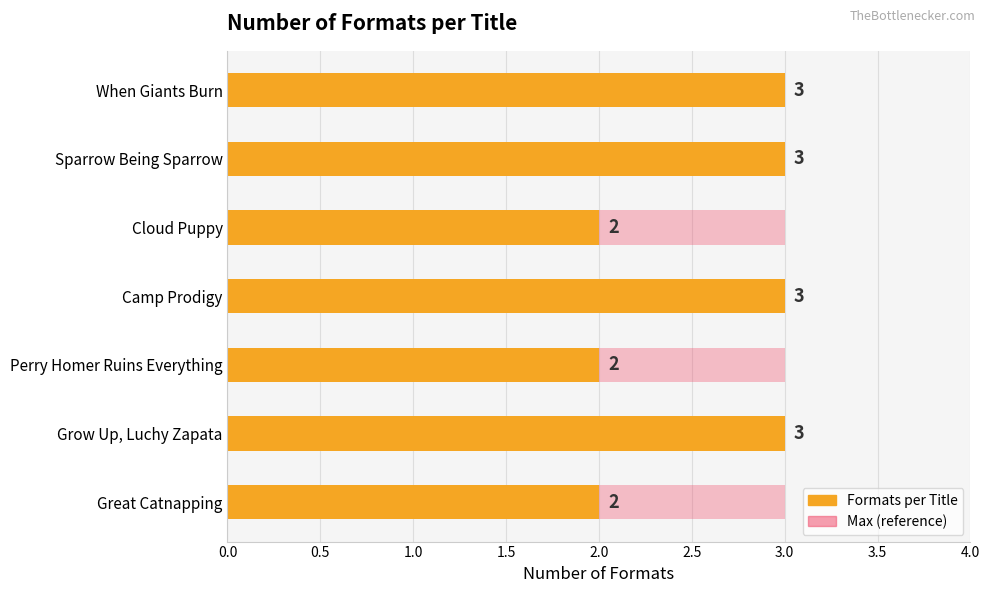

Rank the categories by value from lowest to highest.

Great Catnapping, Perry Homer Ruins Everything, Cloud Puppy, Grow Up, Luchy Zapata, Camp Prodigy, Sparrow Being Sparrow, When Giants Burn